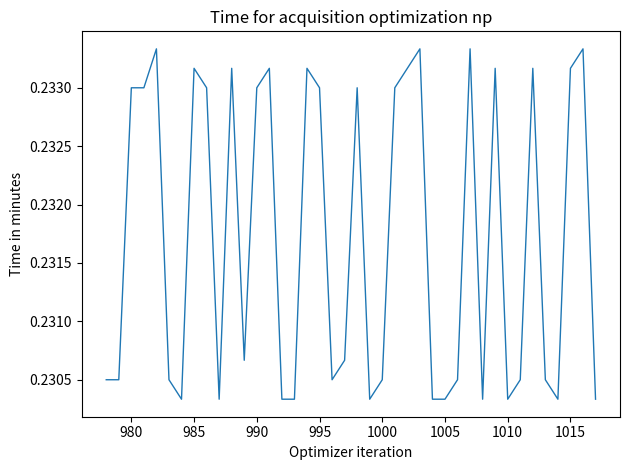

Does the chart have visible grid lines?

No